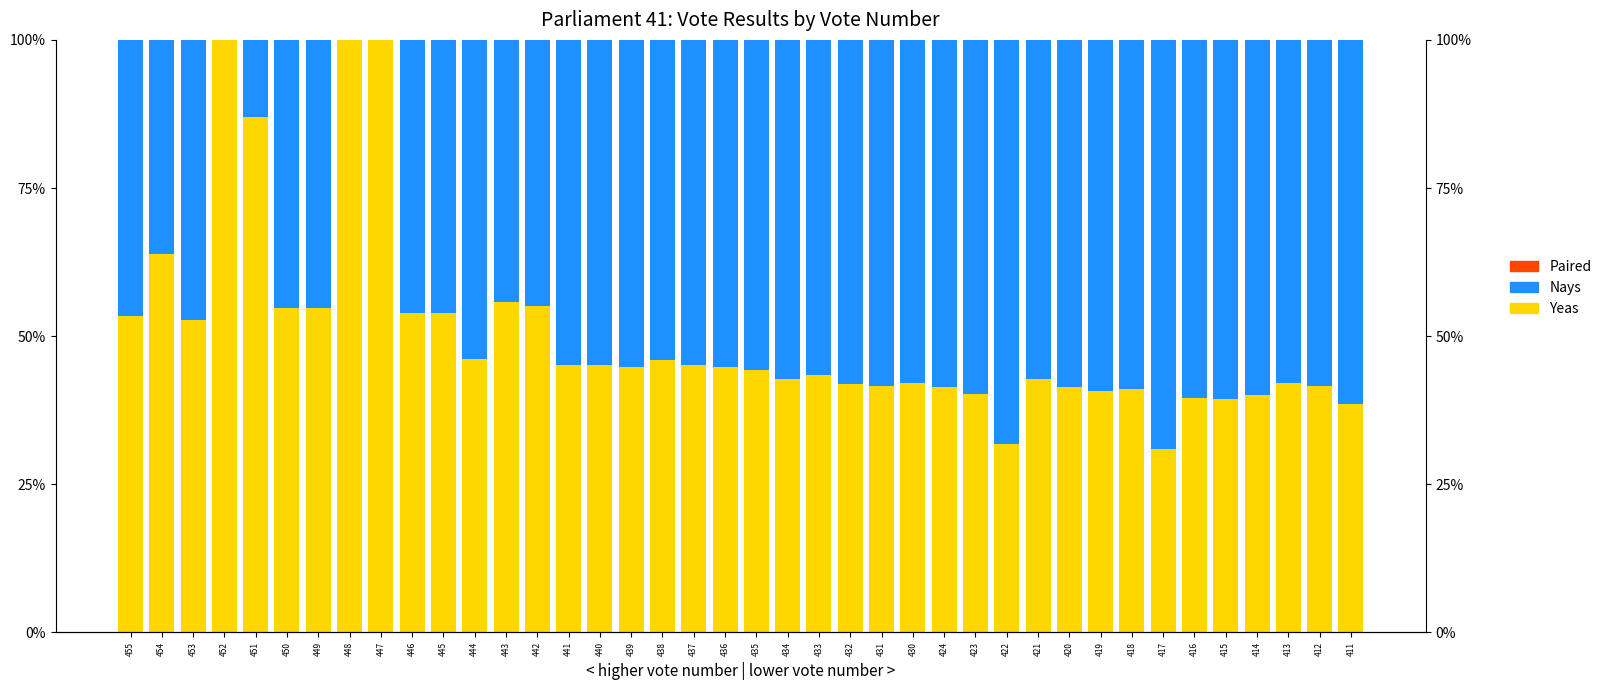

At which label does Yeas first exceed 44?

455